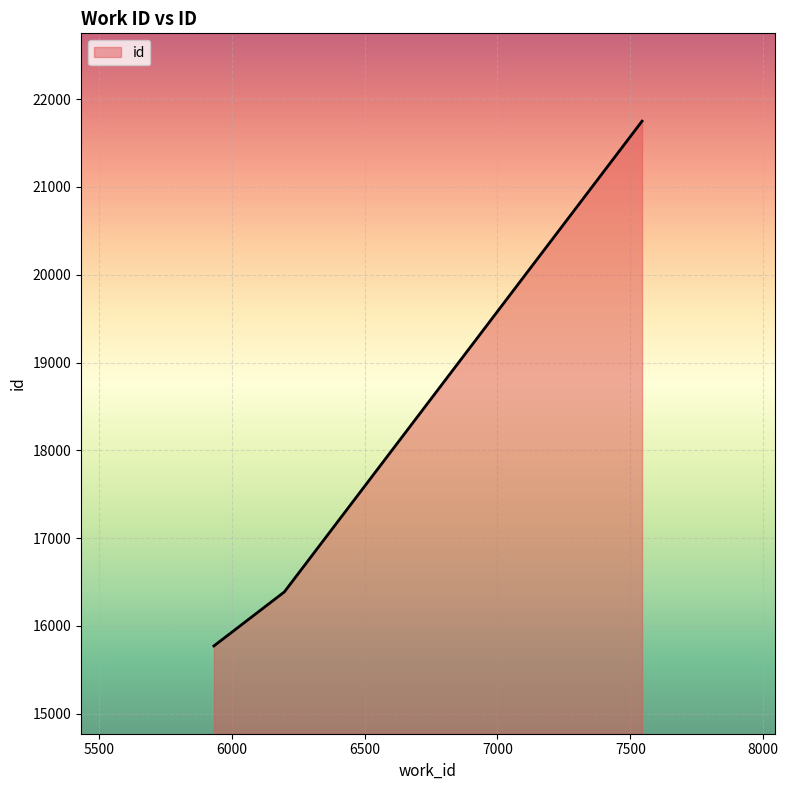

What is the average value?

17970